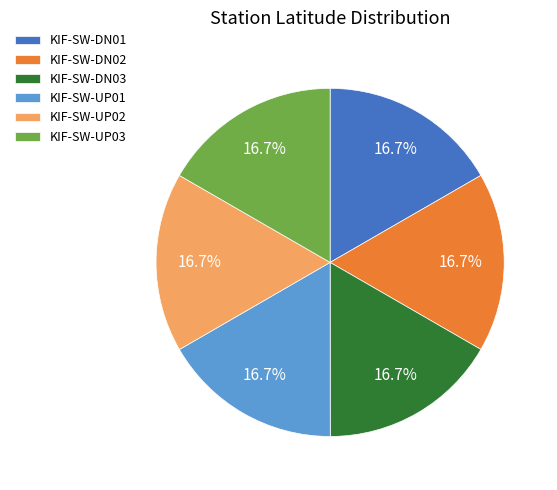

To the nearest percent, what percentage of the pie is KIF-SW-DN03?

17%